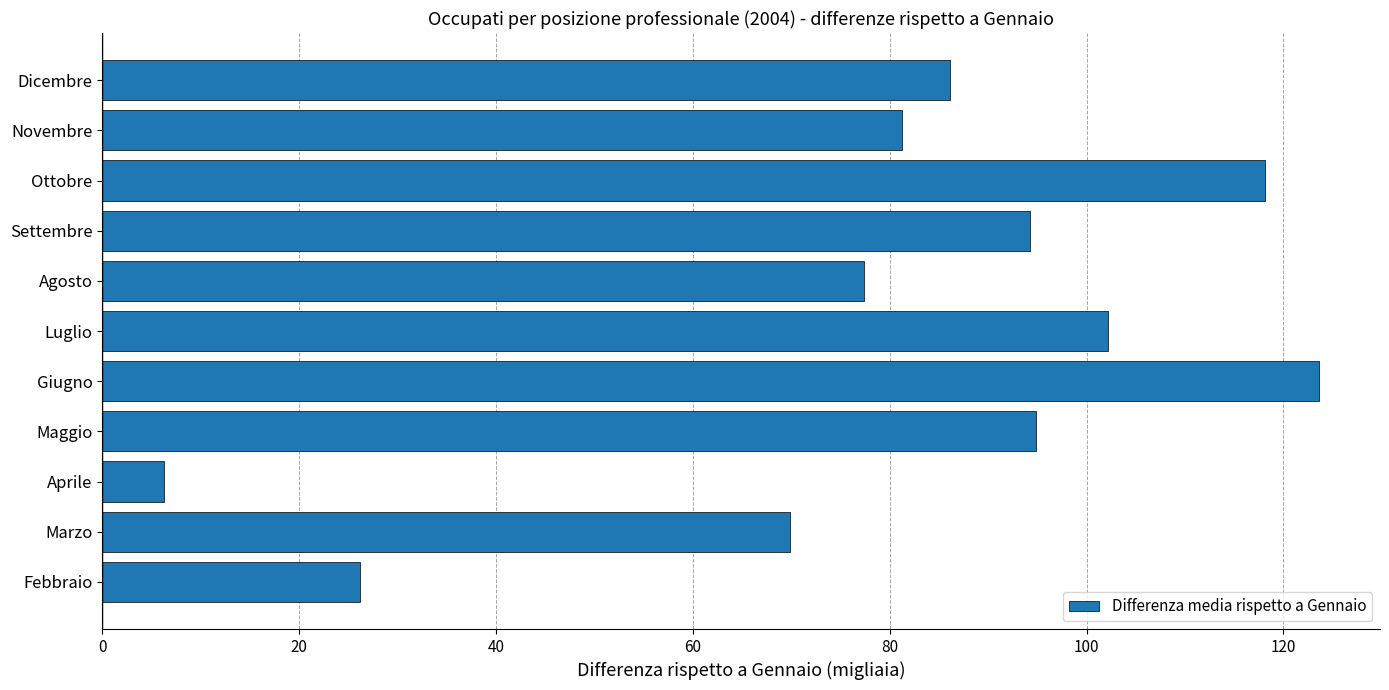

What is the sum of all values?

880.1